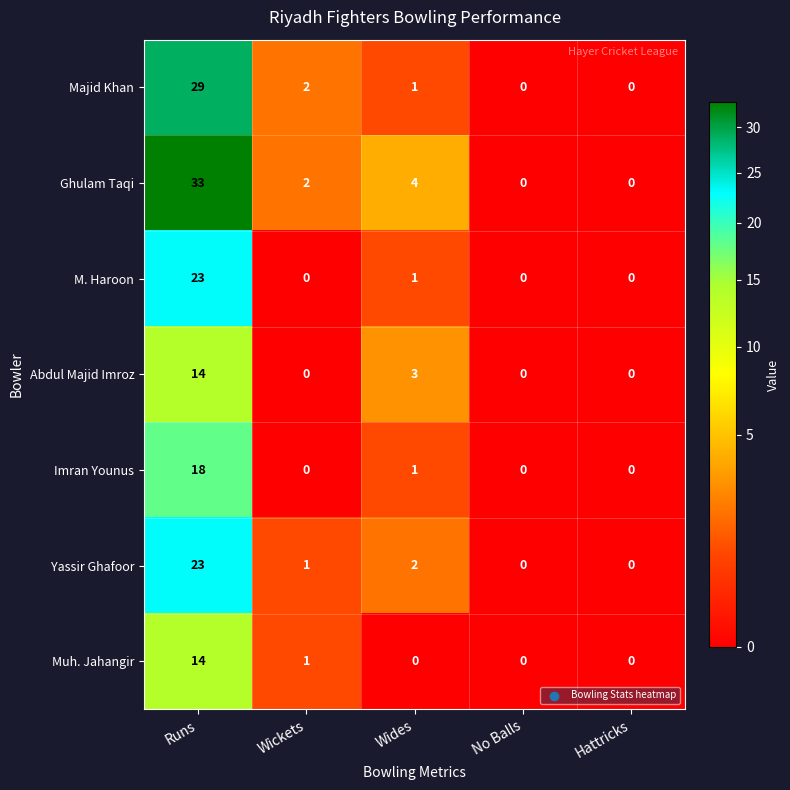

What is the greatest value displayed?

33